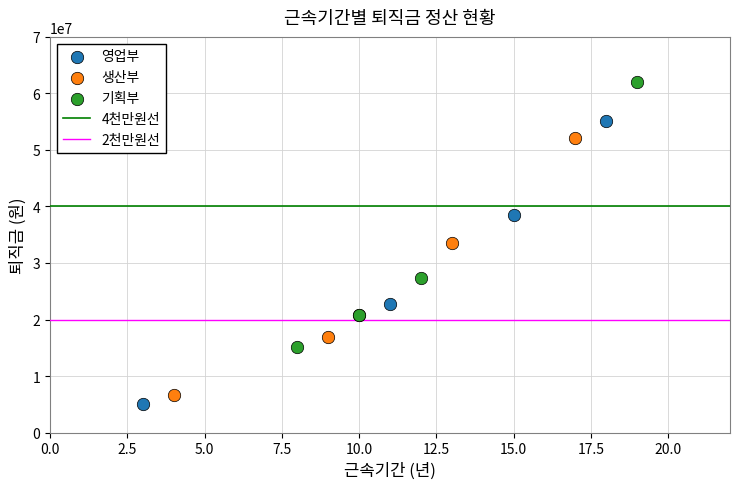

Which series has the widest spread of Y values?

영업부